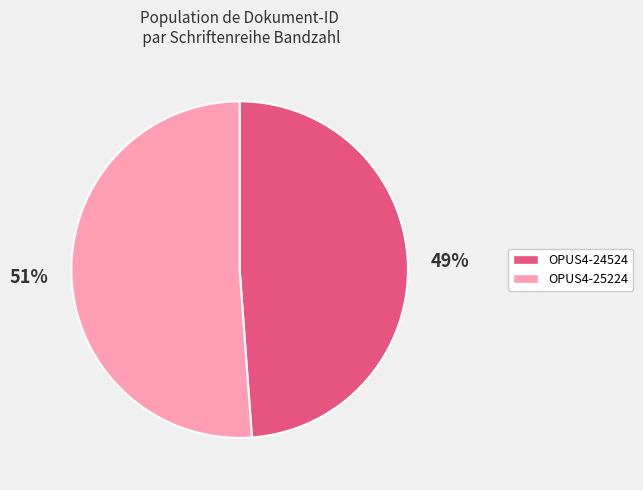

Rank the categories by value from lowest to highest.

OPUS4-24524, OPUS4-25224